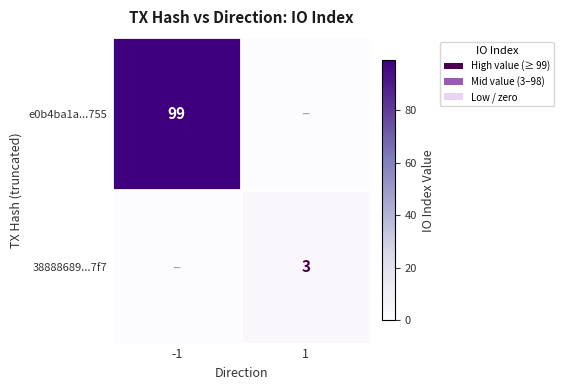

Is it true that e0b4ba1a...755 equals 99 at -1?

True